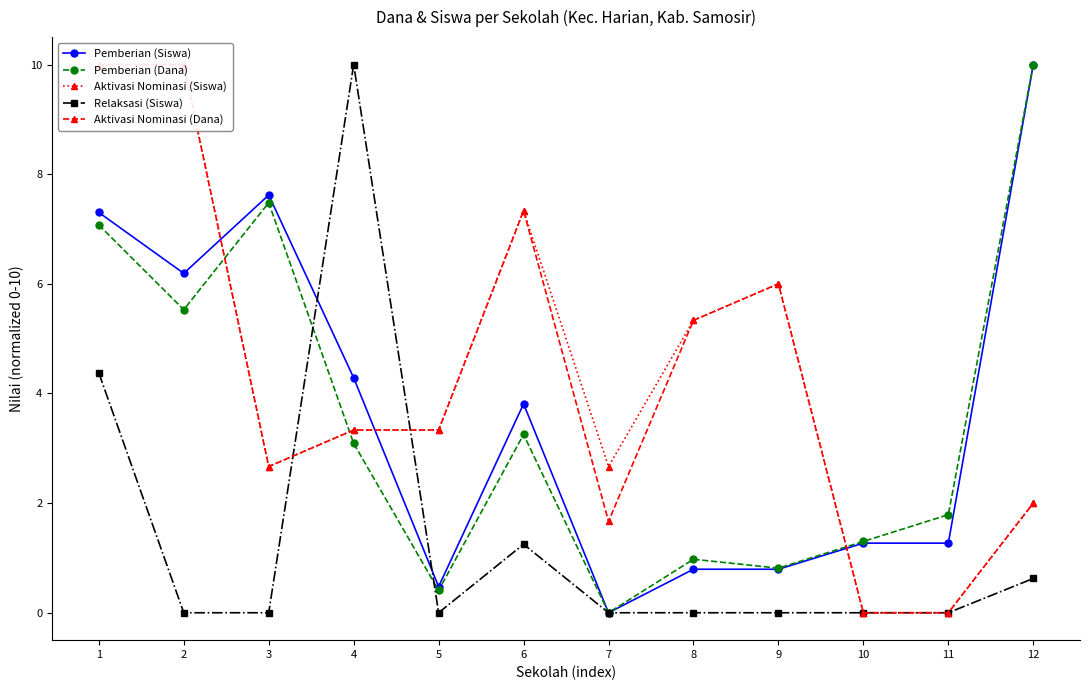

Is this an area chart (filled region under the line)?

No